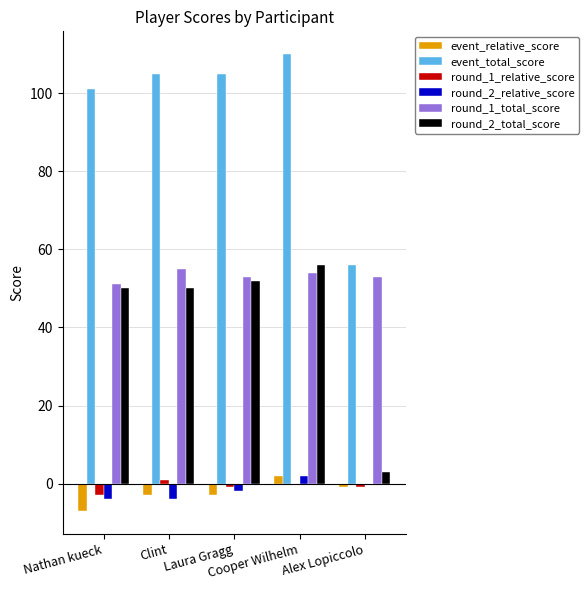

How many categories are shown in the chart?

5